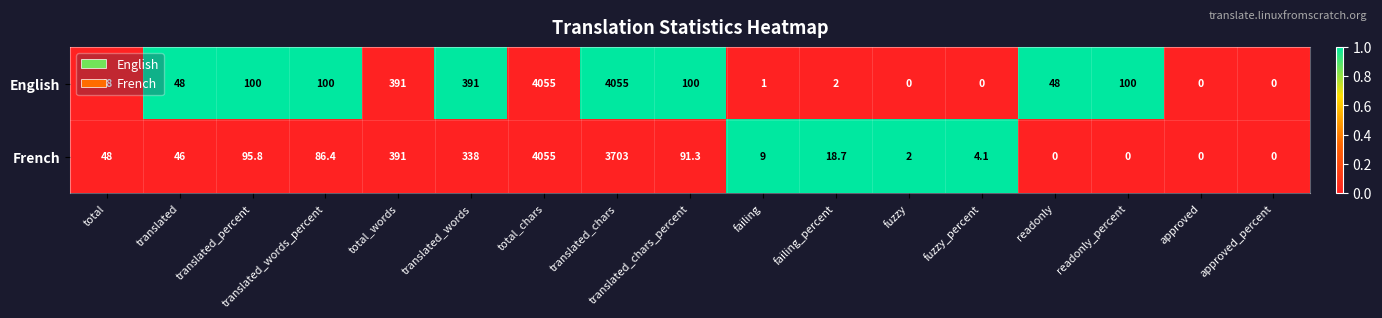

At which label does French reach its peak?

total_chars